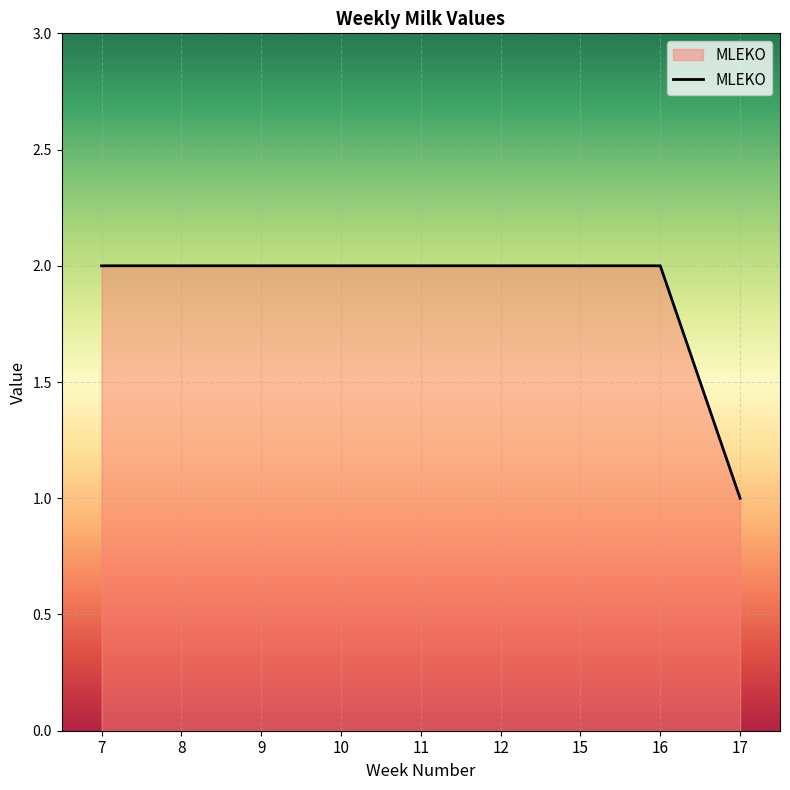

The chart shows a value of 2 at 11. True or false?

True